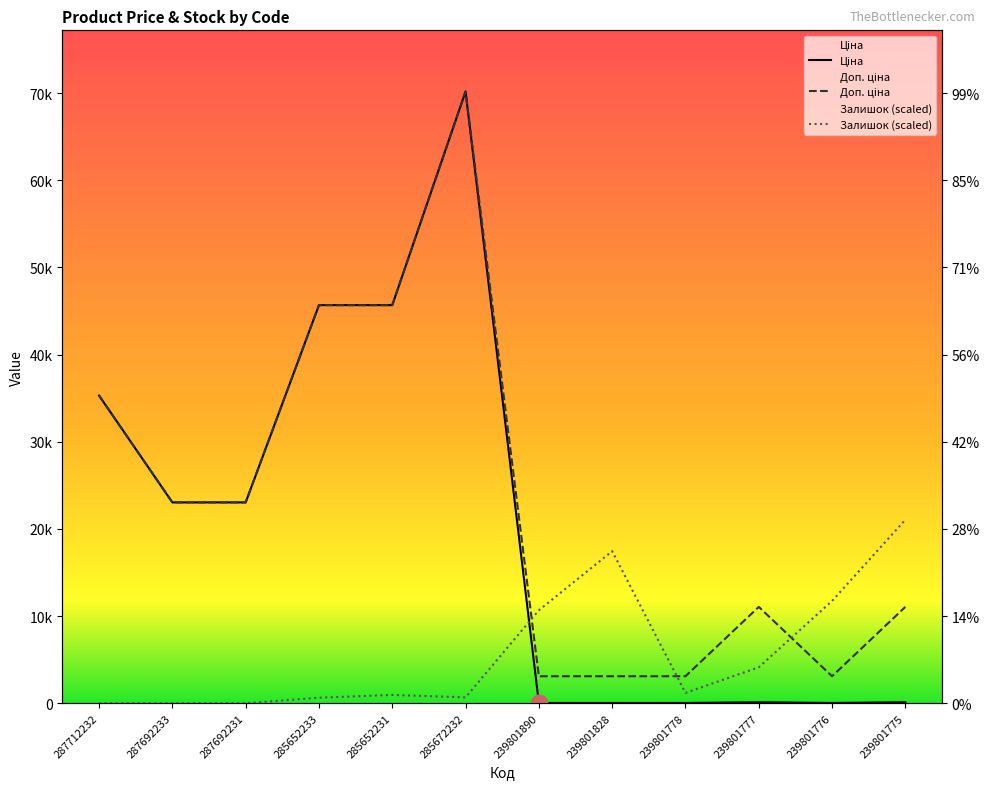

Where is the first local maximum for Доп. ціна?

285672232